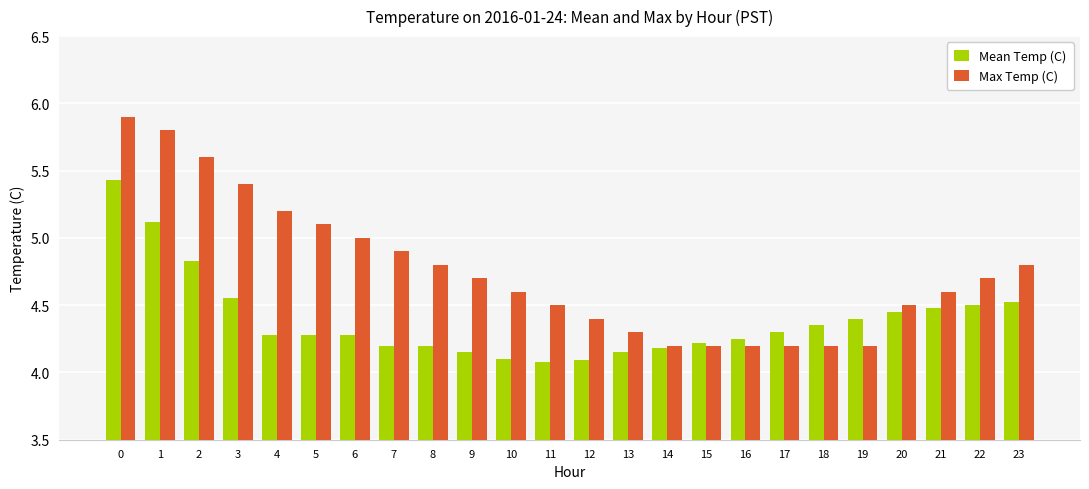

Between 0 and 8, which series saw the biggest shift?

Mean Temp (C)